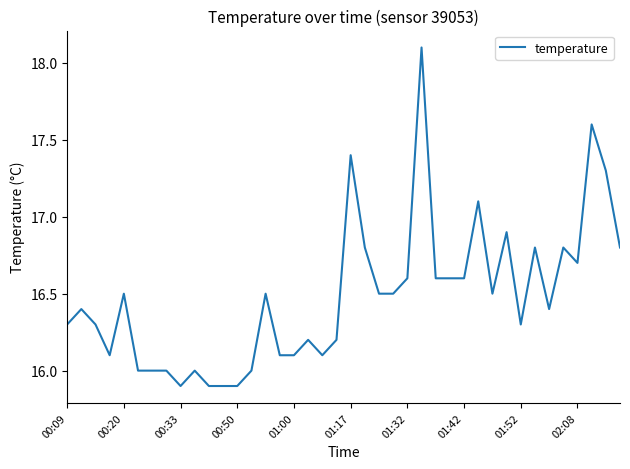

What is the difference between the maximum and minimum values?

2.2